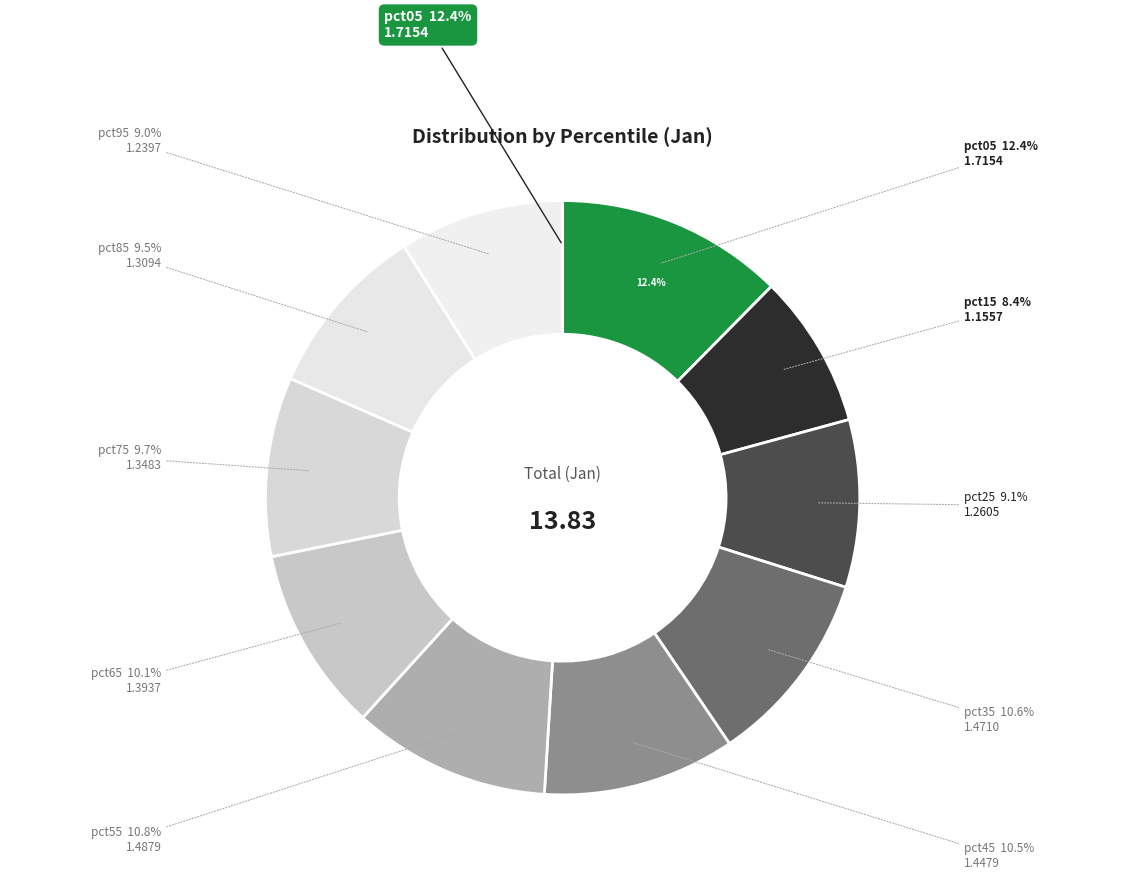

What percentage do pct35 and pct15 together represent?

19.0%